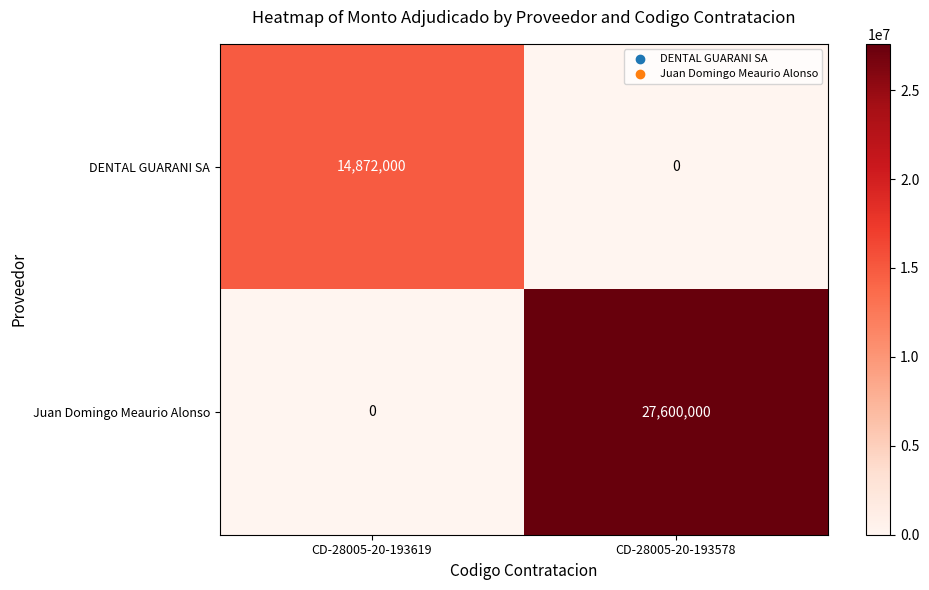

What is the difference between the DENTAL GUARANI SA values at CD-28005-20-193619 and CD-28005-20-193578?

14872000